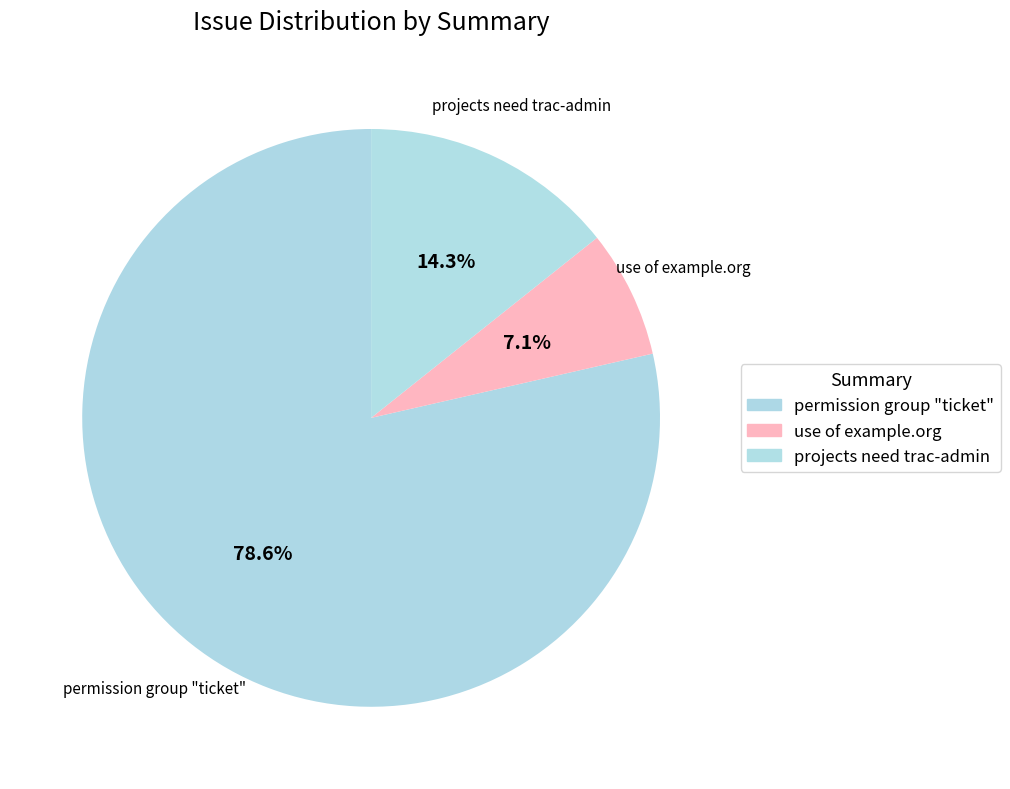

Combined, what portion of the pie is projects need trac-admin and permission group "ticket"?

92.9%